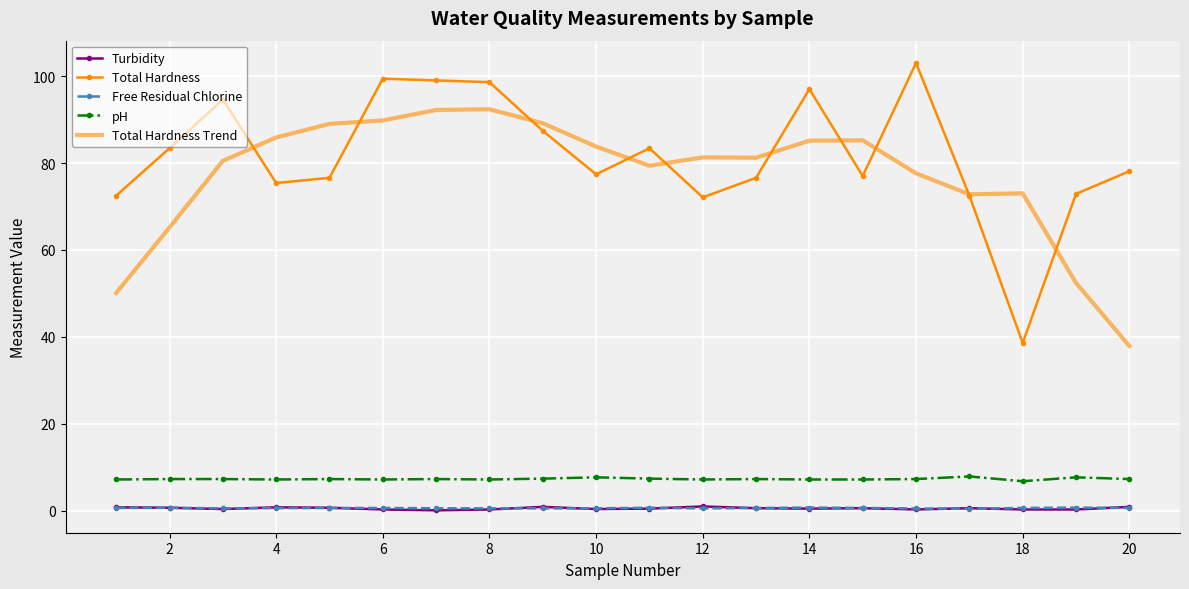

Which series has the widest spread of values?

Total Hardness